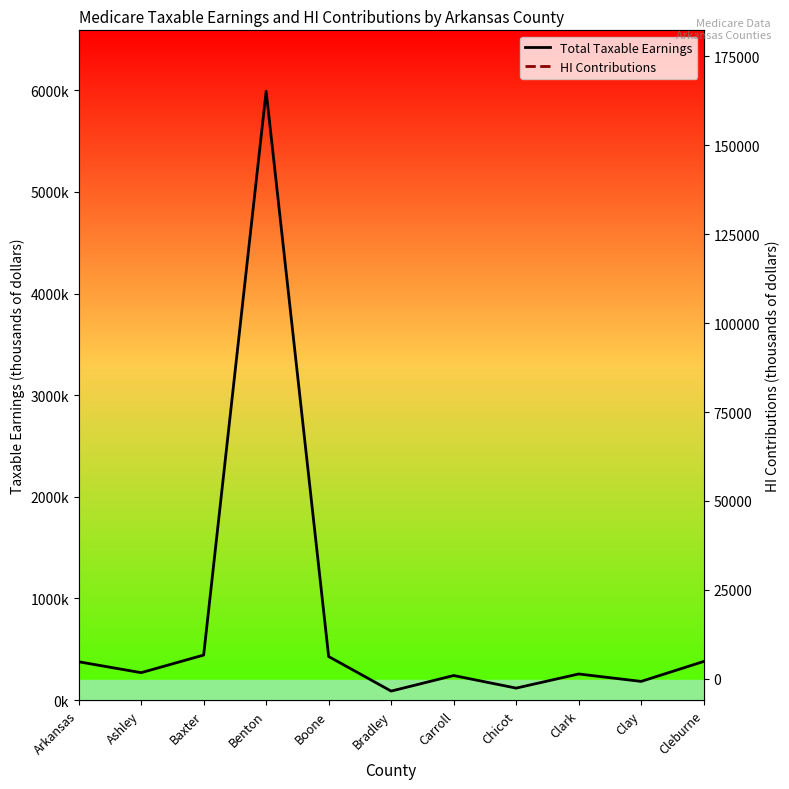

How many values in the Total Taxable Earnings series exceed 270277?

5